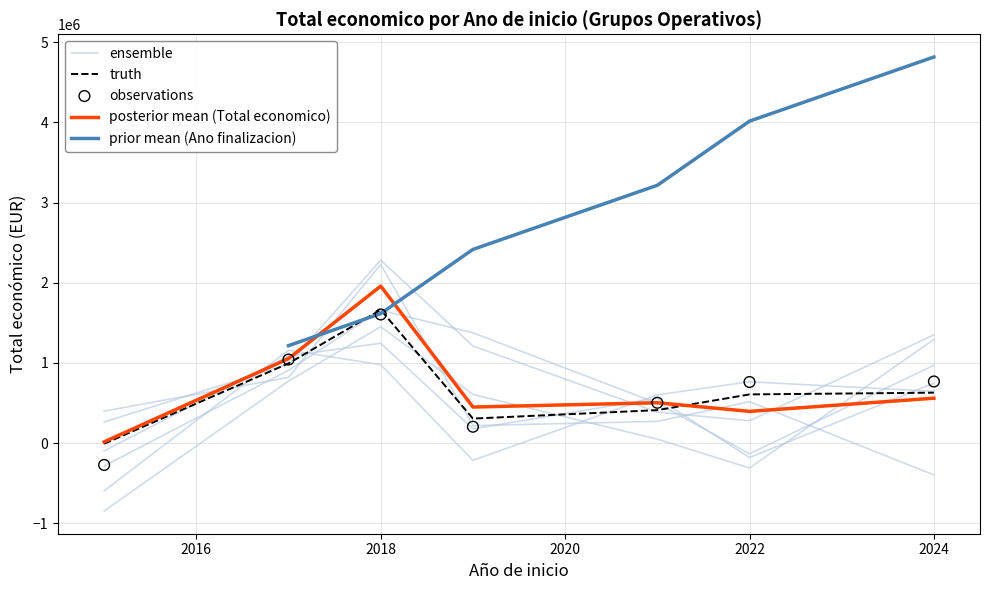

What is the total value across all series at 2022?

6056770.3